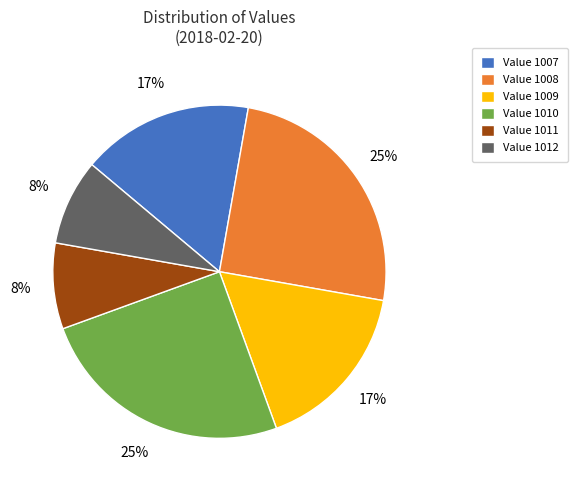

To the nearest percent, what portion does Value 1010 represent?

25%